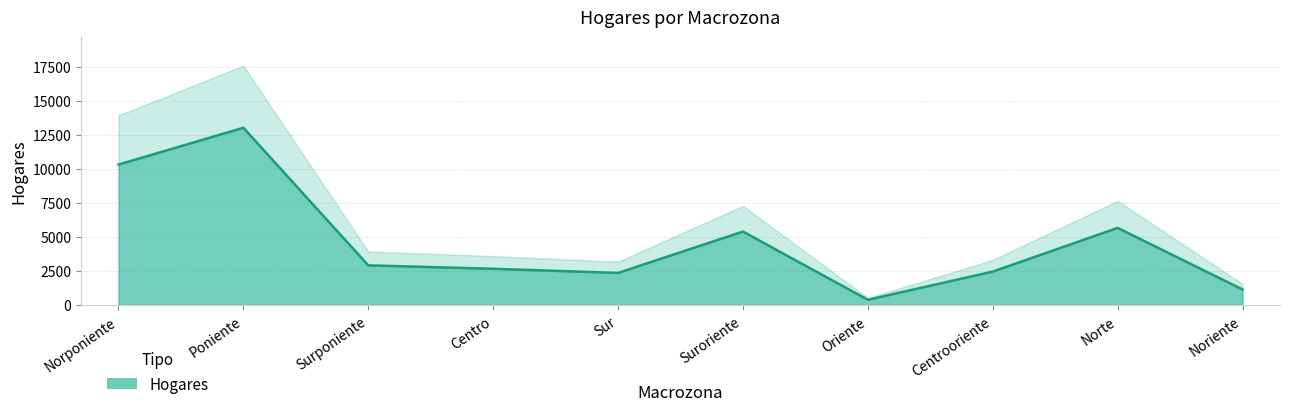

How many lines are shown in the chart?

1